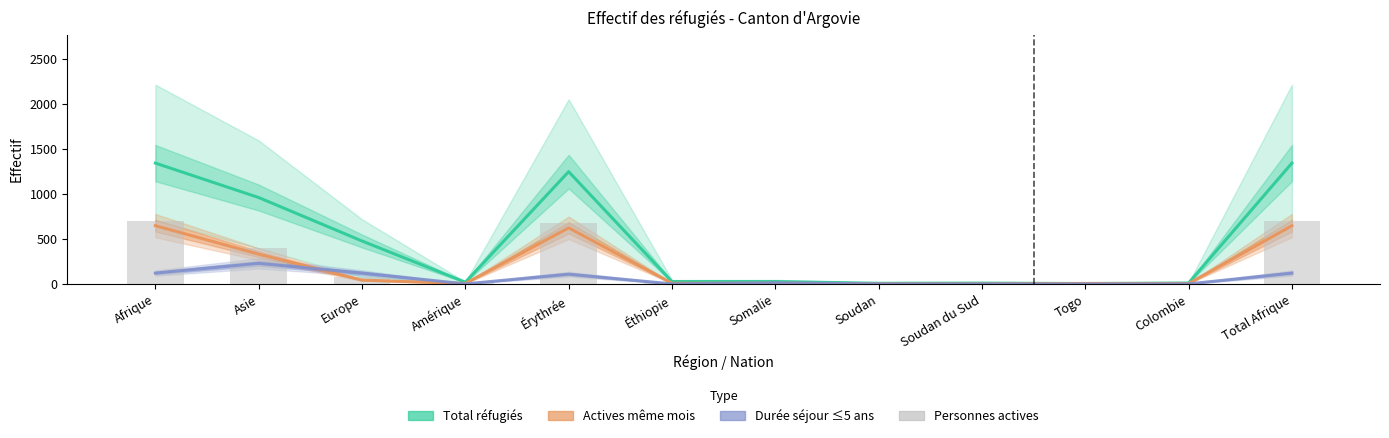

The Personnes actives (même mois) series shows 5 at Amérique. True or false?

True